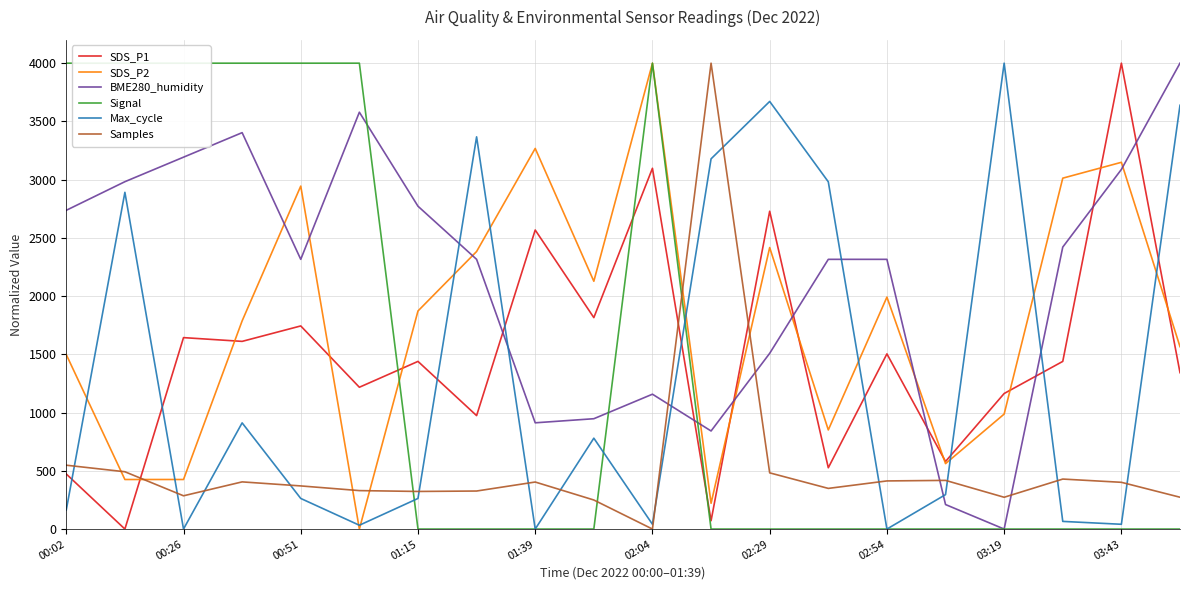

True or false: BME280_humidity and Max_cycle intersect in this chart.

True